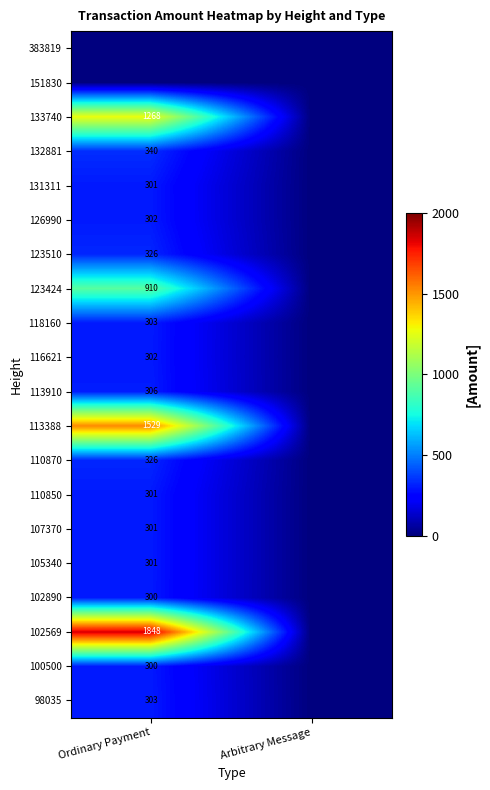

The 110850 series shows 301 at Ordinary Payment. True or false?

True